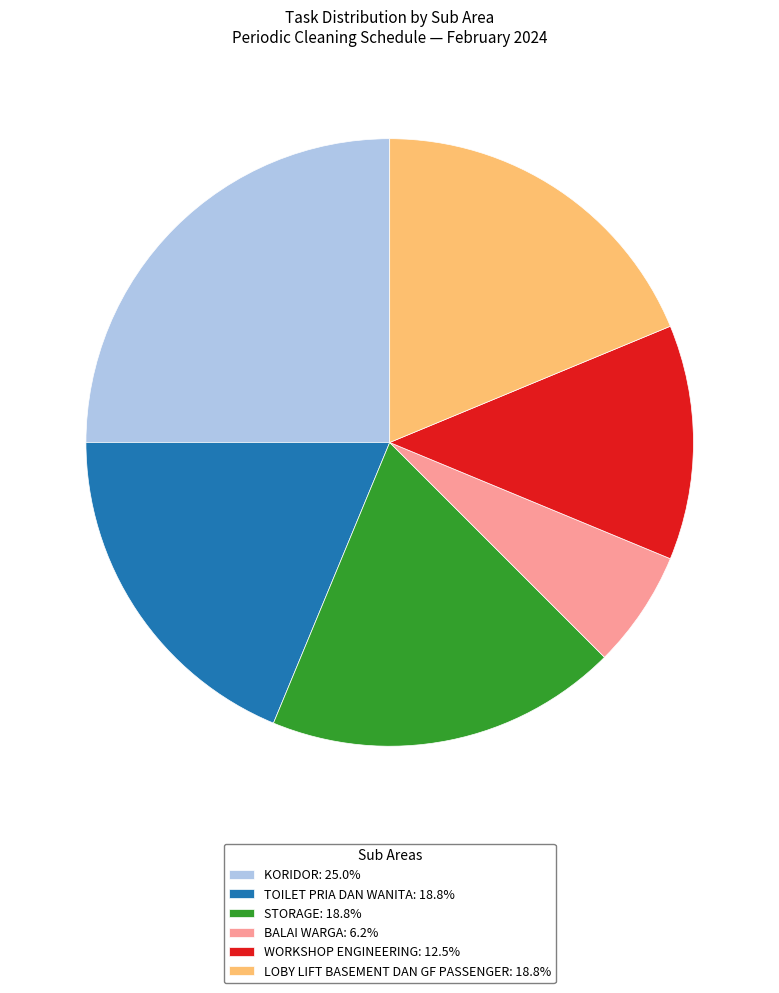

Is there any slice that represents more than half of the pie?

No